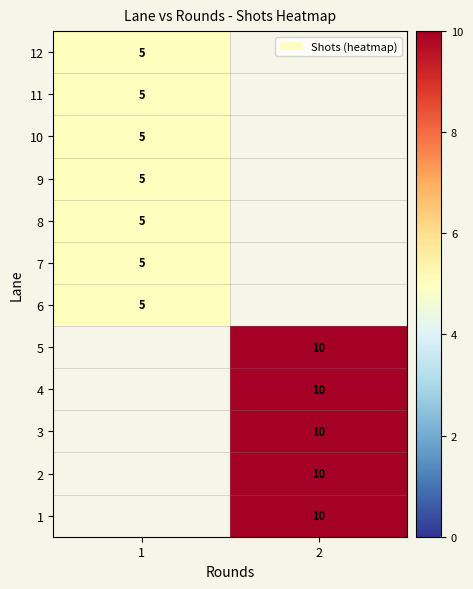

The value of 5 at 2 is 16. True or false?

False